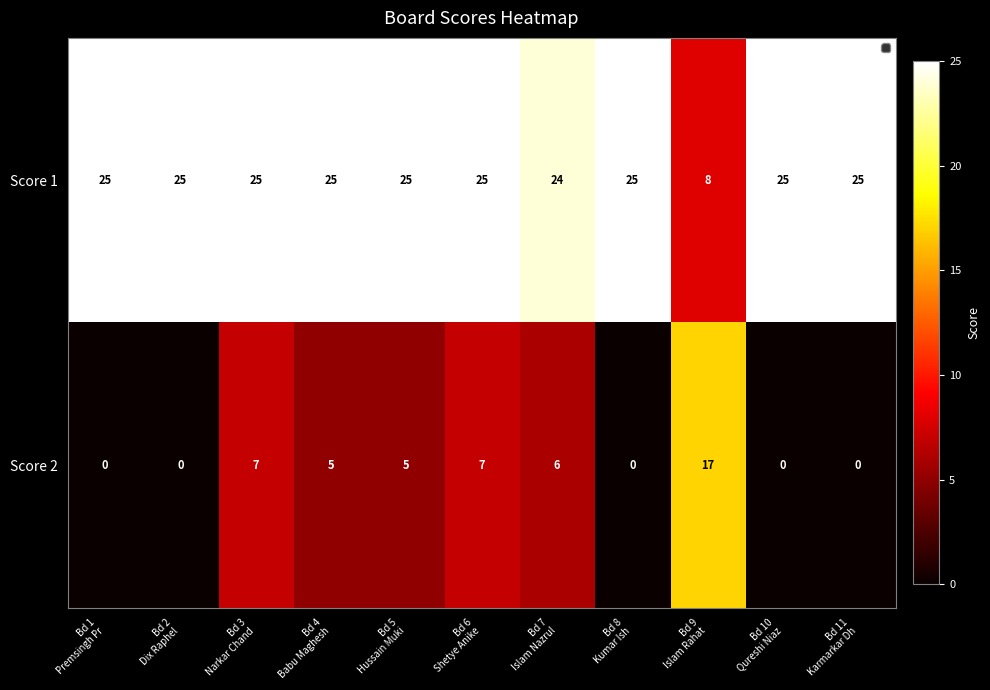

At how many categories does at least one series exceed 13?

11